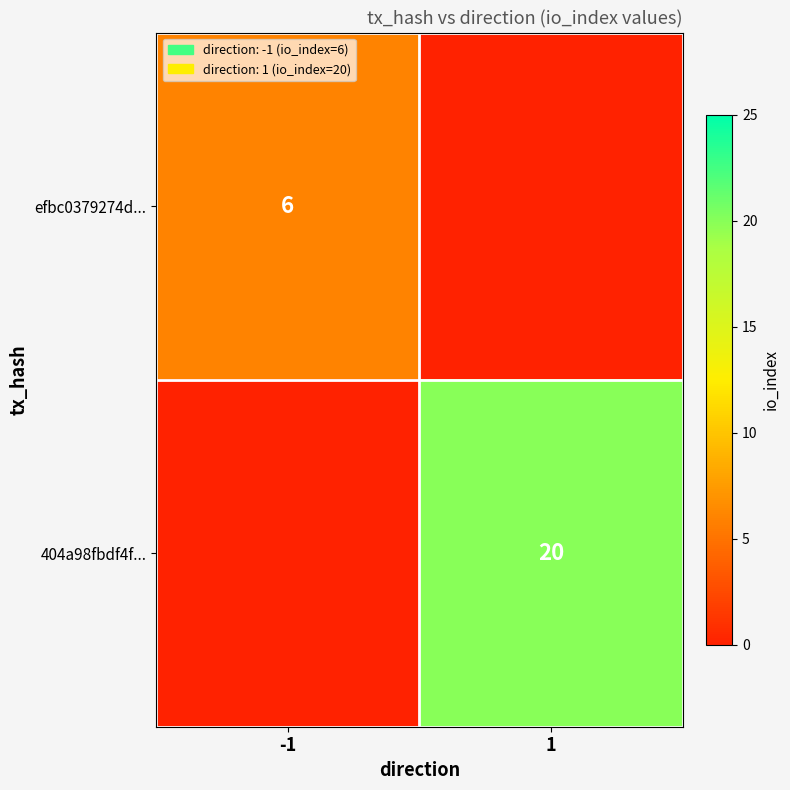

Is it true that efbc0379274d... equals 4 at -1?

False